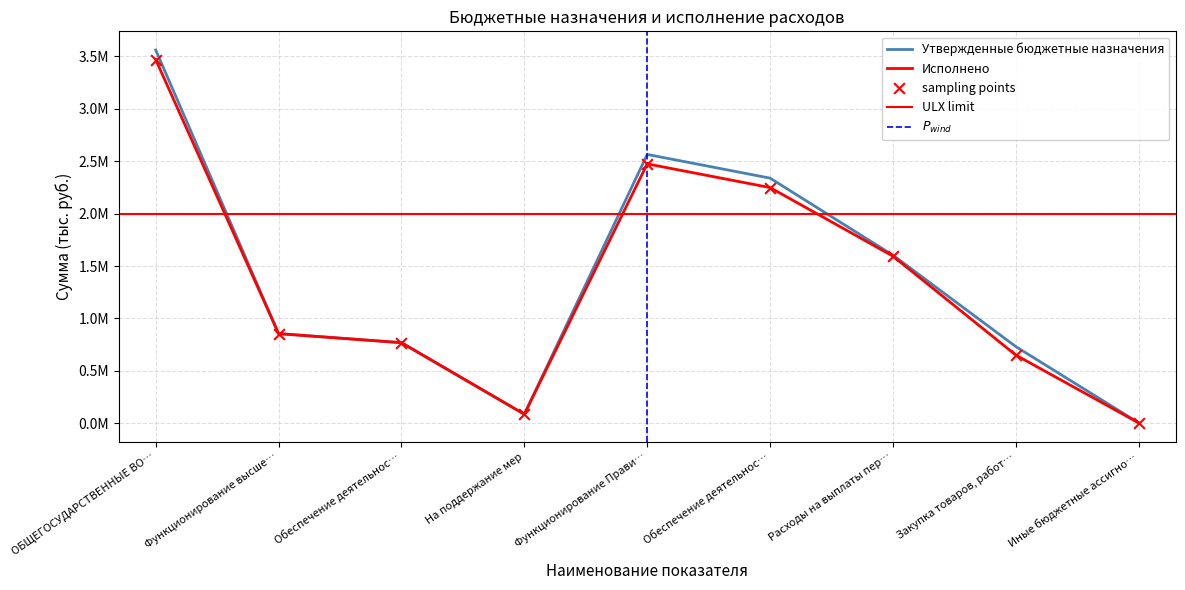

Which series reaches the minimum Y coordinate?

Утвержденные бюджетные назначения